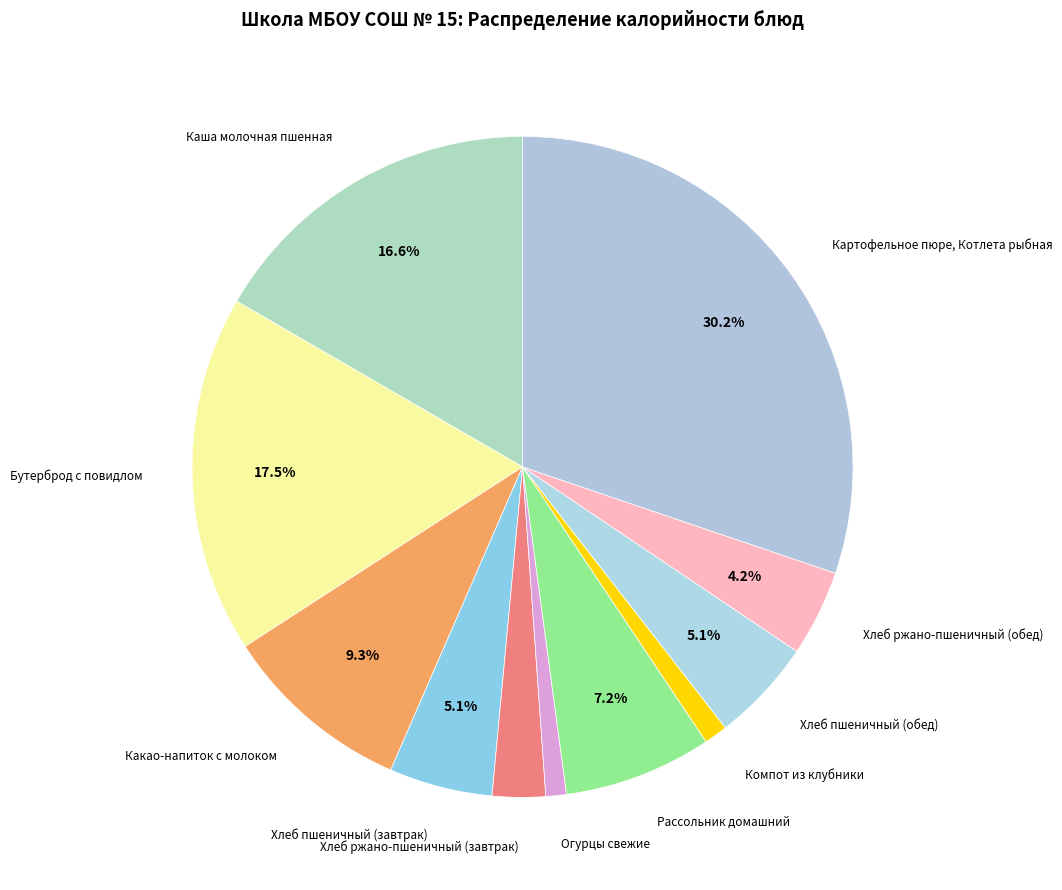

Which category has the smallest portion of the pie?

Огурцы свежие